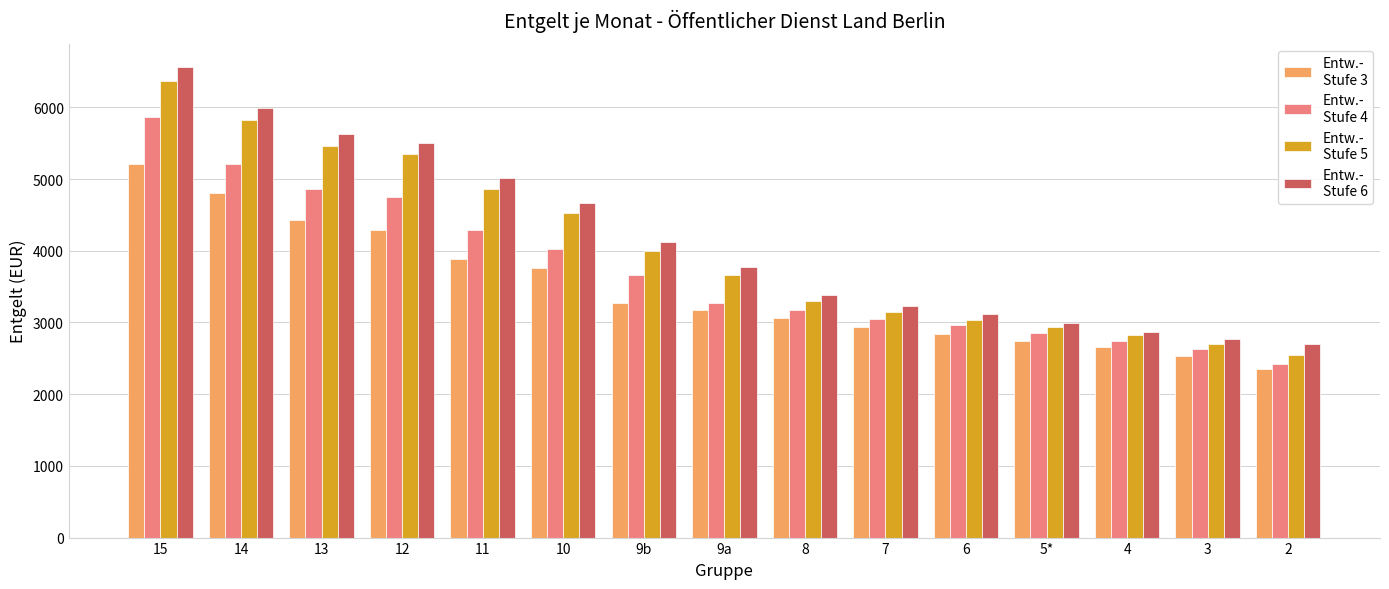

At which category is the sum across all series the highest?

15